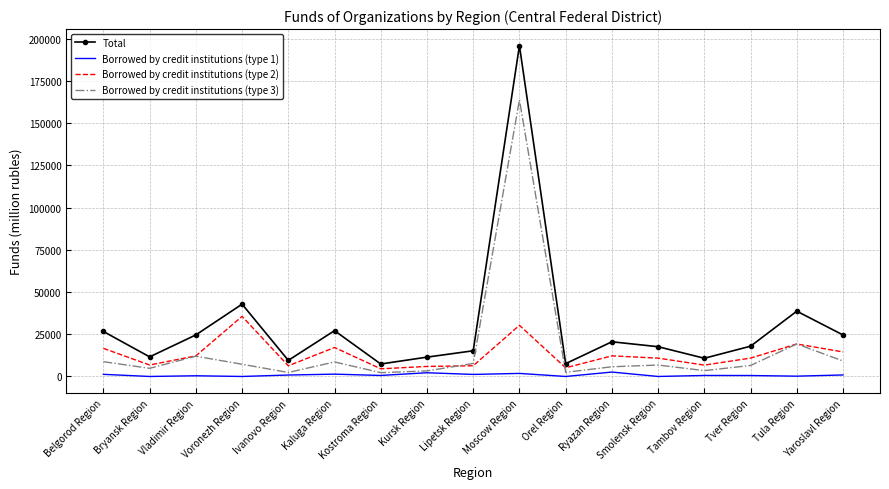

True or false: Total and Borrowed by credit institutions (type 3) cross at least once.

False